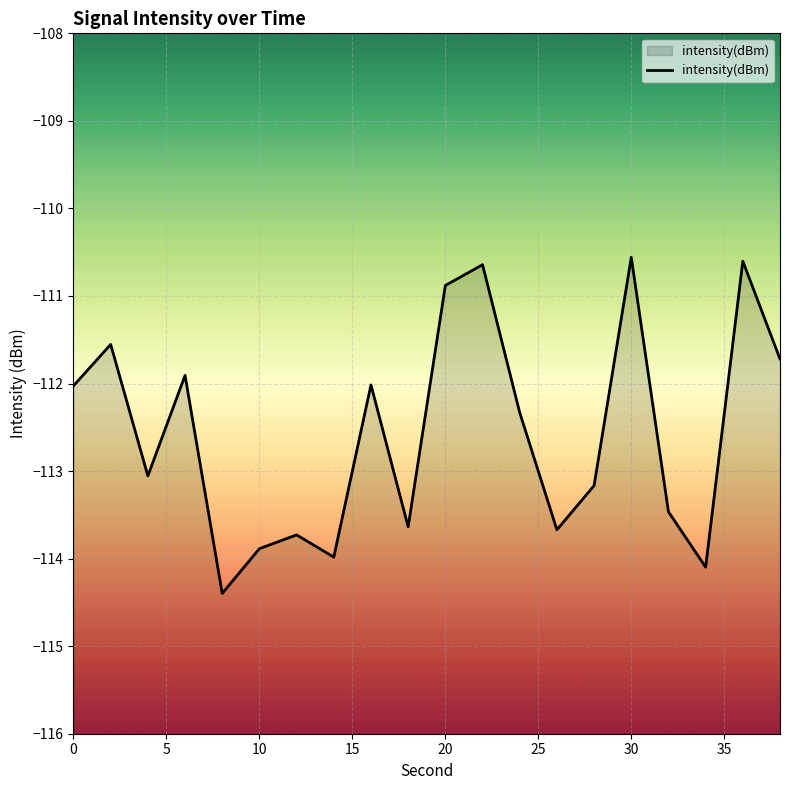

How many data points does each series have?

20